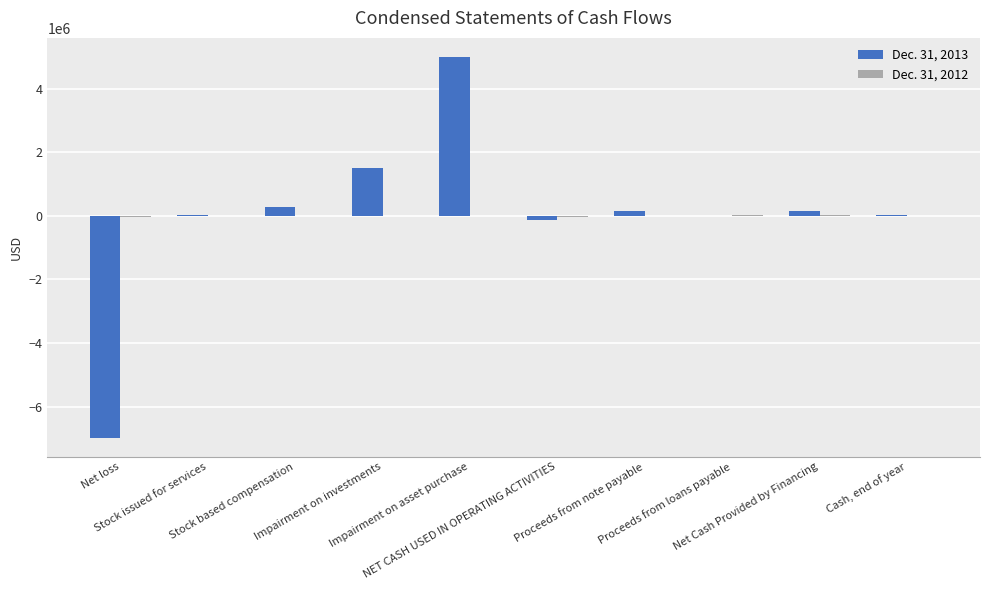

What is the maximum value shown in the chart?

5000000